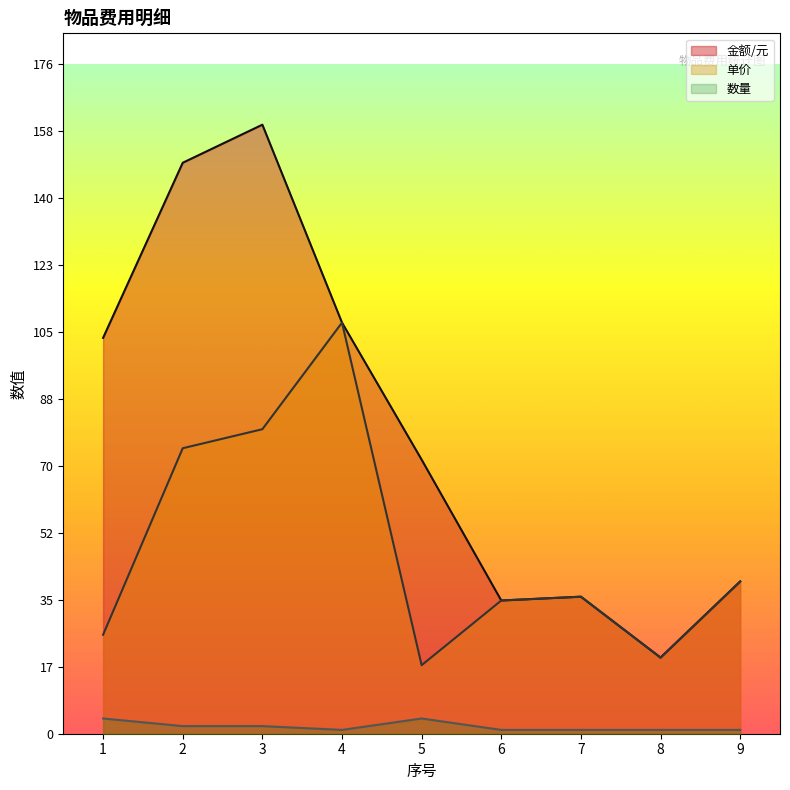

What is the approximate value of 单价 at 8?

20